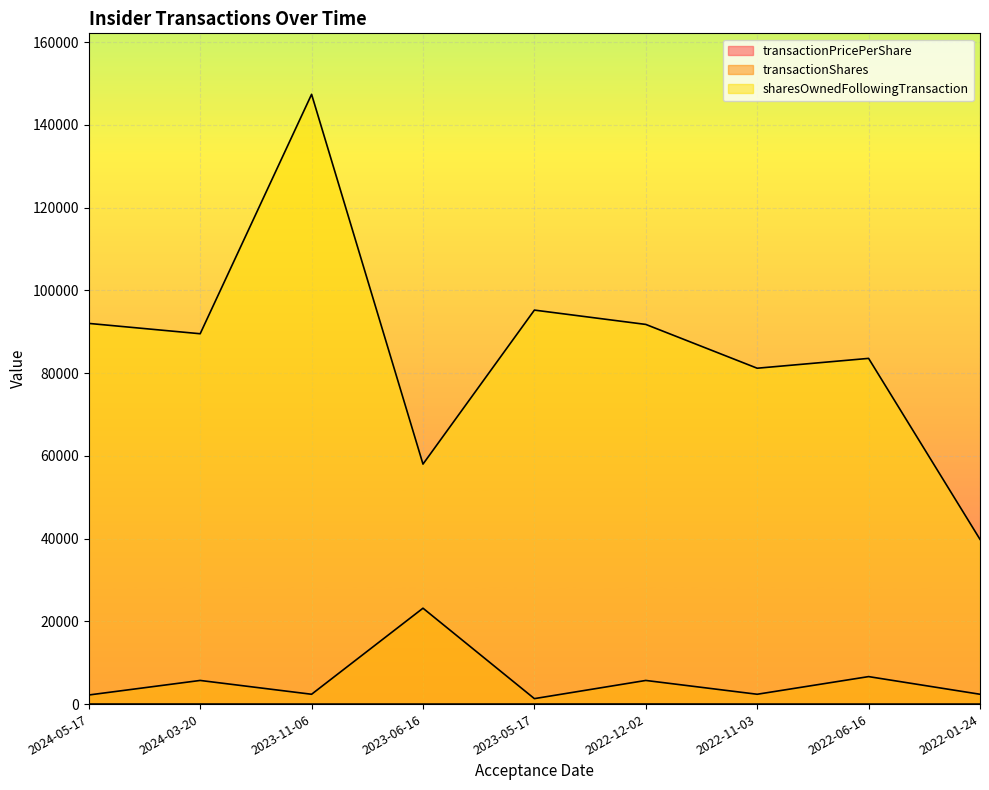

What are all the series names shown in the legend?

transactionPricePerShare, transactionShares, sharesOwnedFollowingTransaction